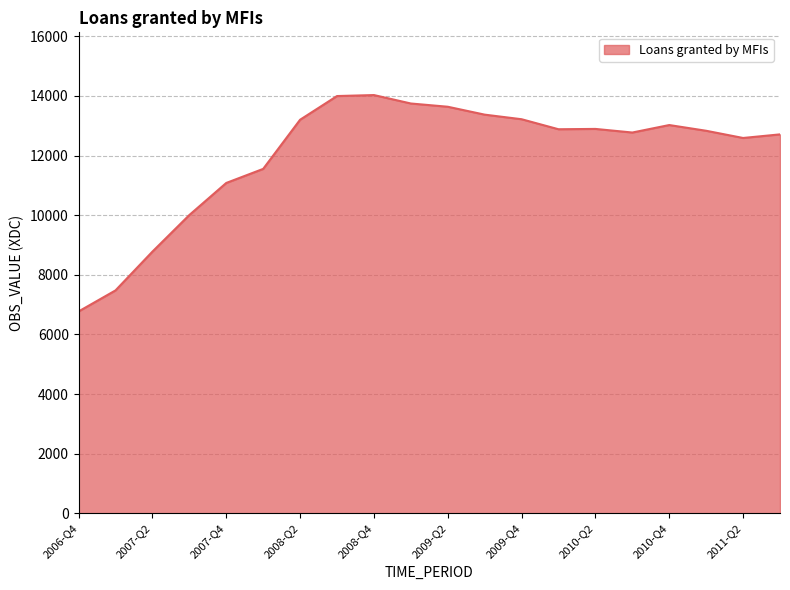

What is the difference between the maximum and minimum values?

7260